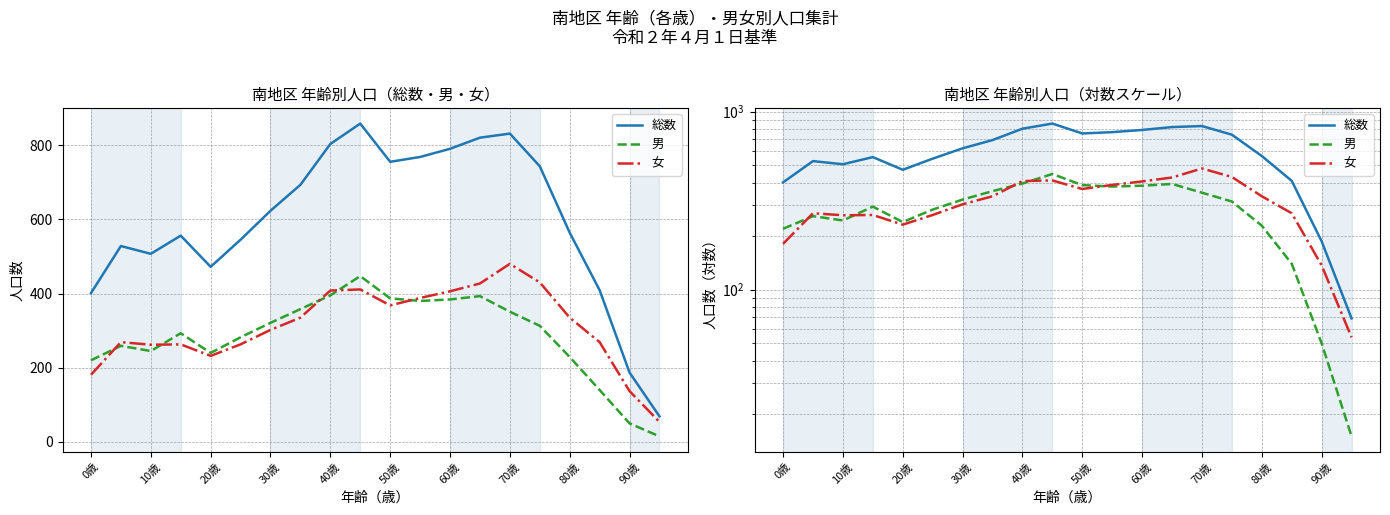

Read the 総数 value at 13.

820